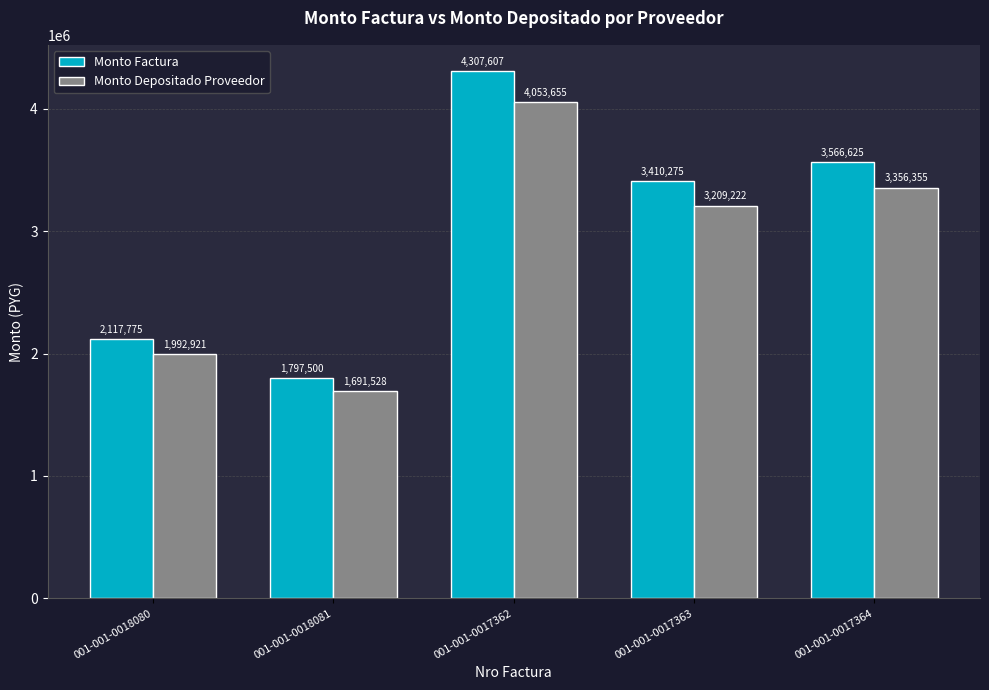

What is the spread (max minus min) of values at 001-001-0017362?

253952